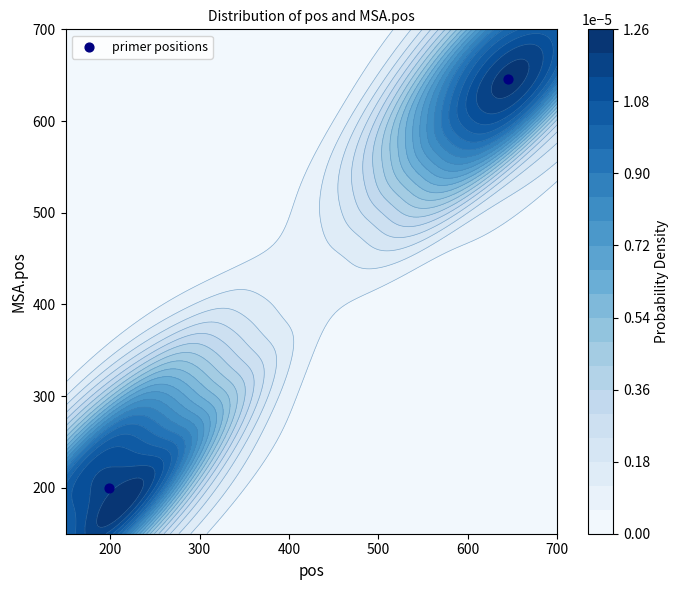

The chart shows a value of 294 at 100. True or false?

False